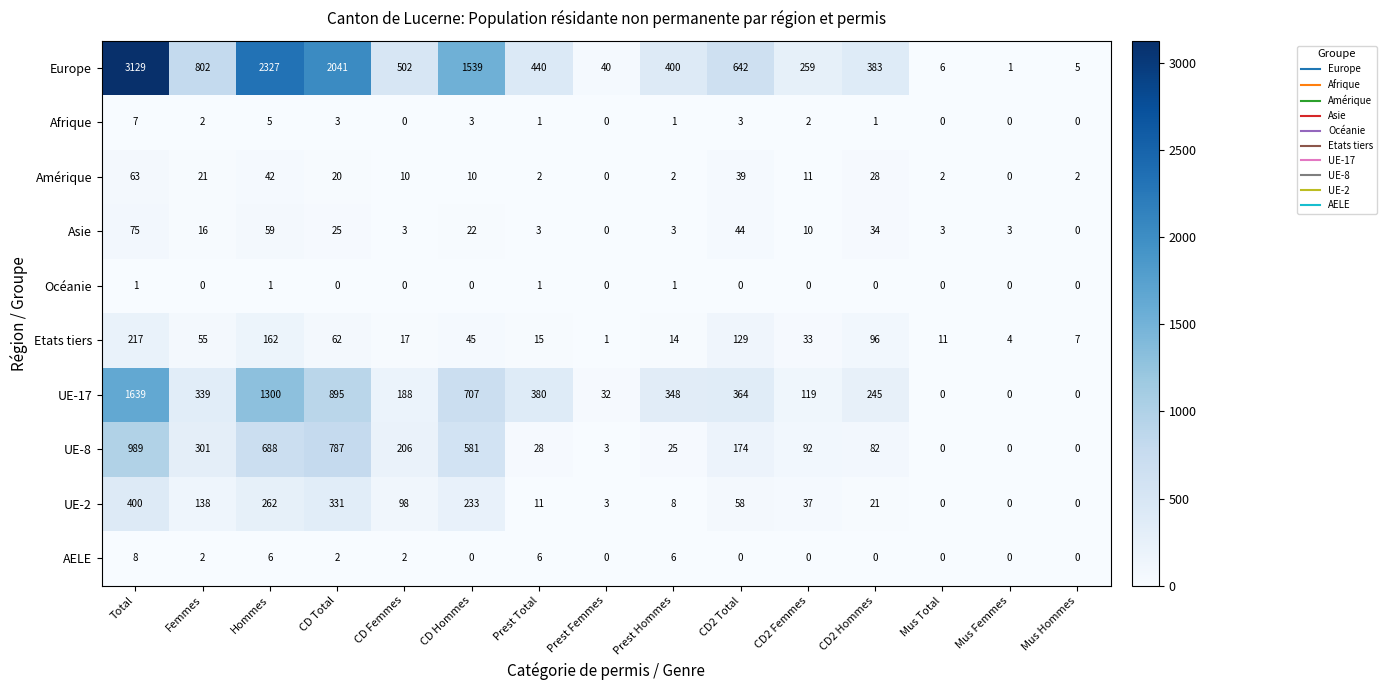

How many values in the Afrique series are below 1?

5